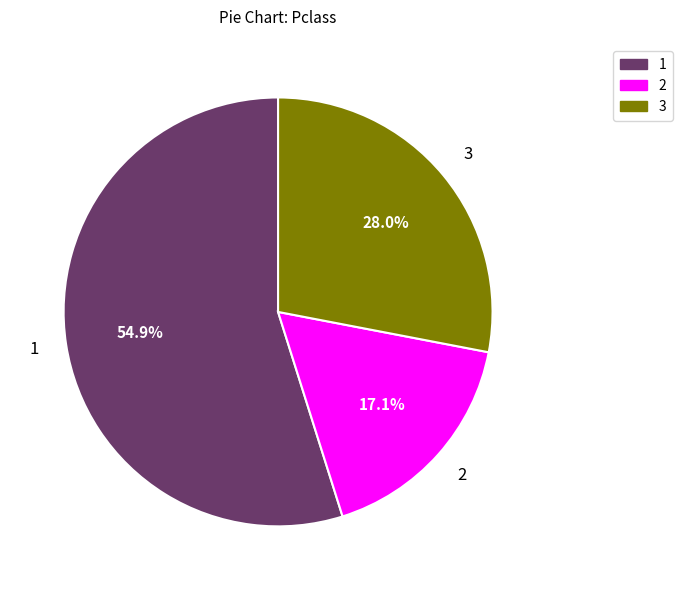

Is there a majority slice in this chart?

Yes